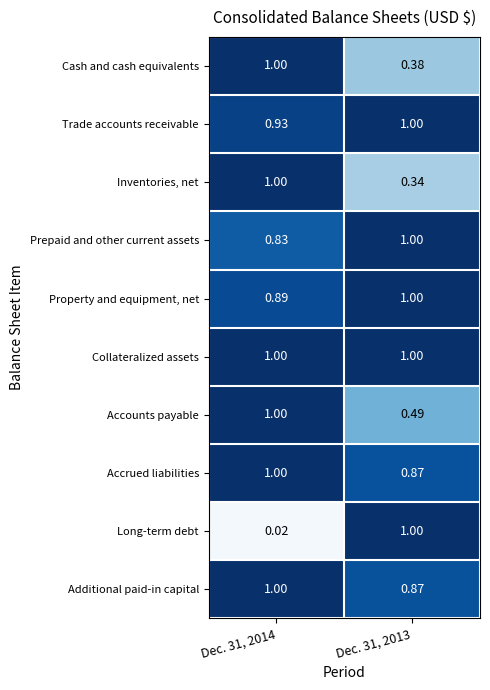

Which series changed the most between Dec. 31, 2014 and Dec. 31, 2013?

Long-term debt